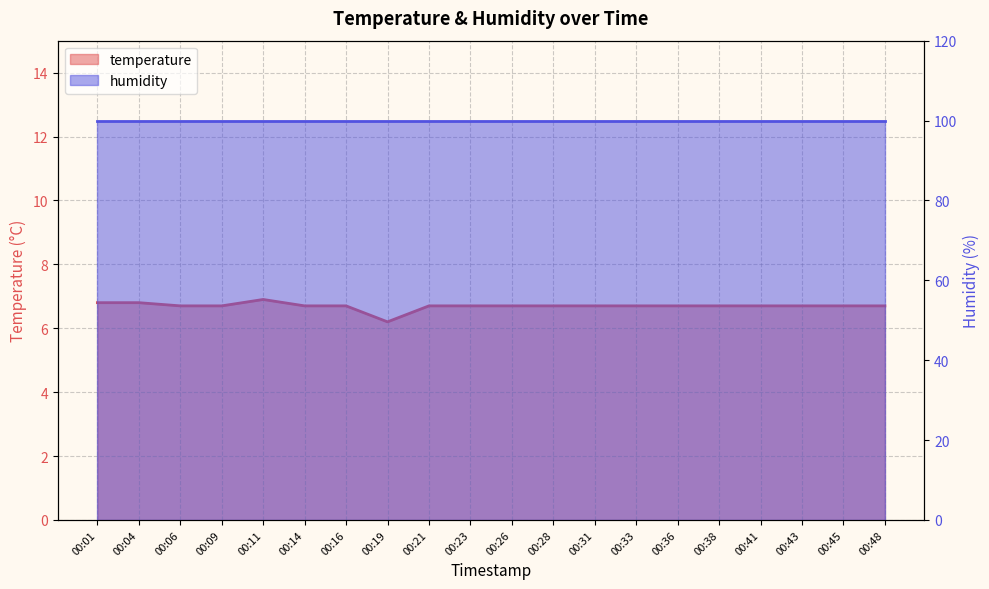

The value at 00:36 is 6.7. True or false?

True